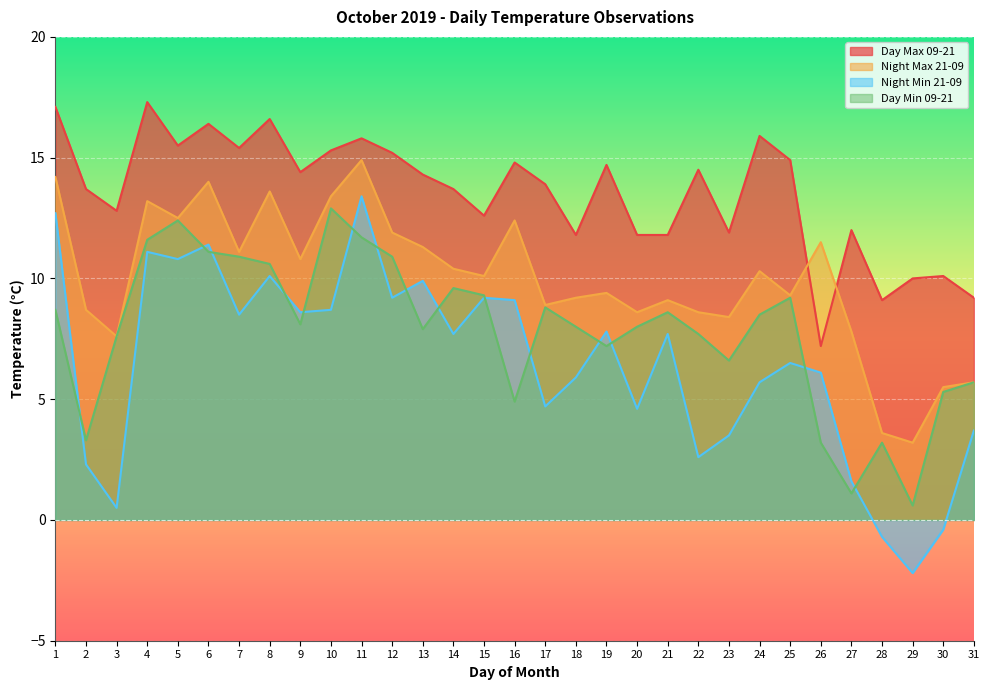

True or false: Day Max 09-21 and Night Min 21-09 cross at least once.

False